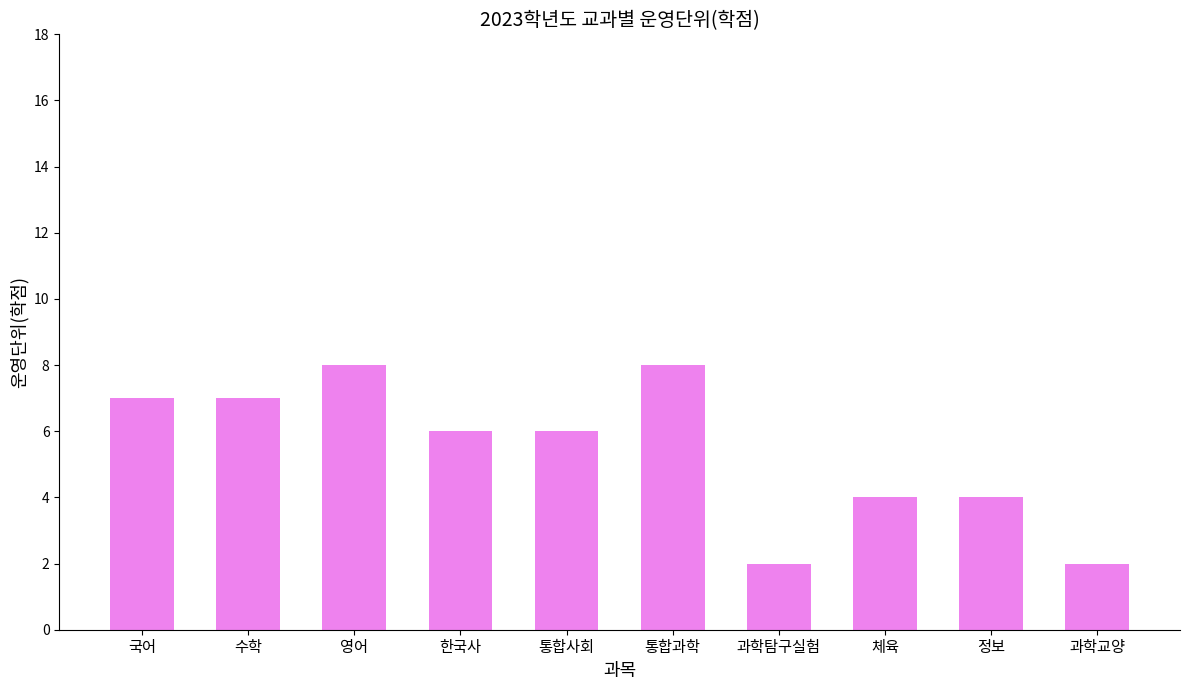

Count the values in the range 4 to 7.

6